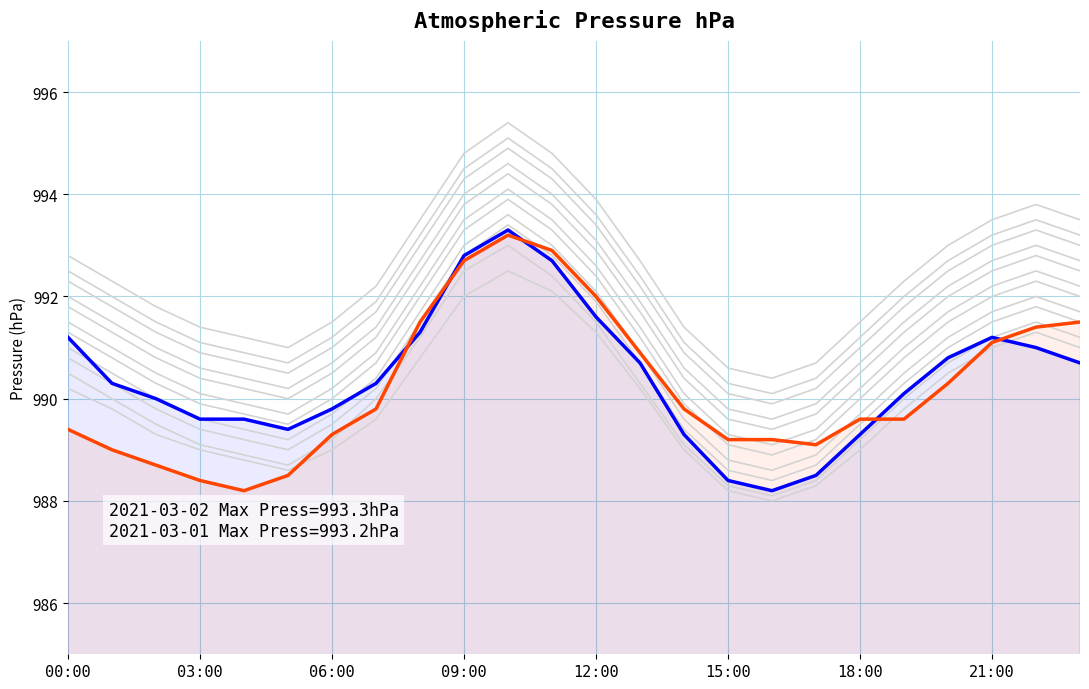

Reading left to right, extract all data points from this chart.

highlight_day1: 991.2	990.3	990.0	989.6	989.6	989.4	989.8	990.3	991.3	992.8	993.3	992.7	991.6	990.7	989.3	988.4	988.2	988.5	989.3	990.1	990.8	991.2	991.0	990.7
highlight_day2: 989.4	989.0	988.7	988.4	988.2	988.5	989.3	989.8	991.5	992.7	993.2	992.9	992.0	990.9	989.8	989.2	989.2	989.1	989.6	989.6	990.3	991.1	991.4	991.5